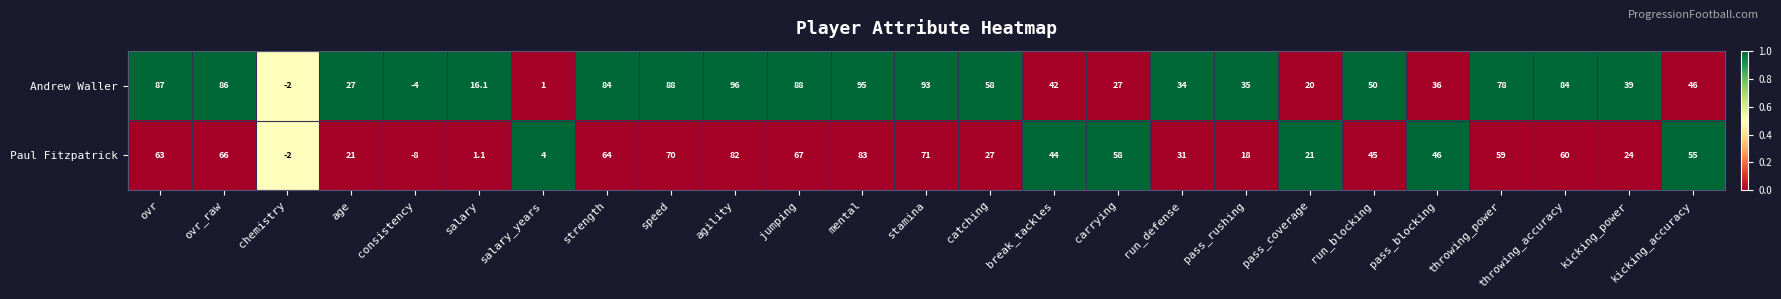

Which label corresponds to the largest value in the chart?

agility